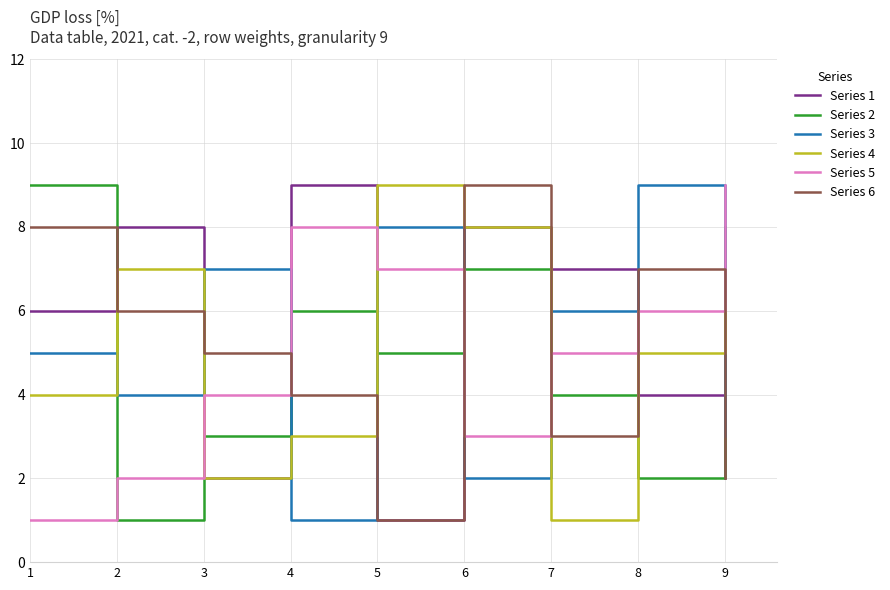

The Series 4 series shows 2 at 5. True or false?

False